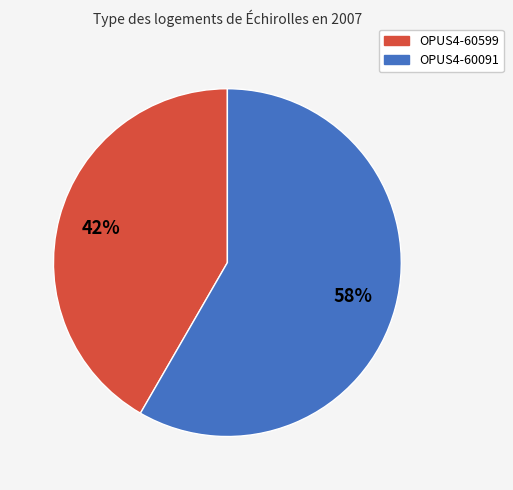

Is it true that OPUS4-60091 is 72% of the pie?

False